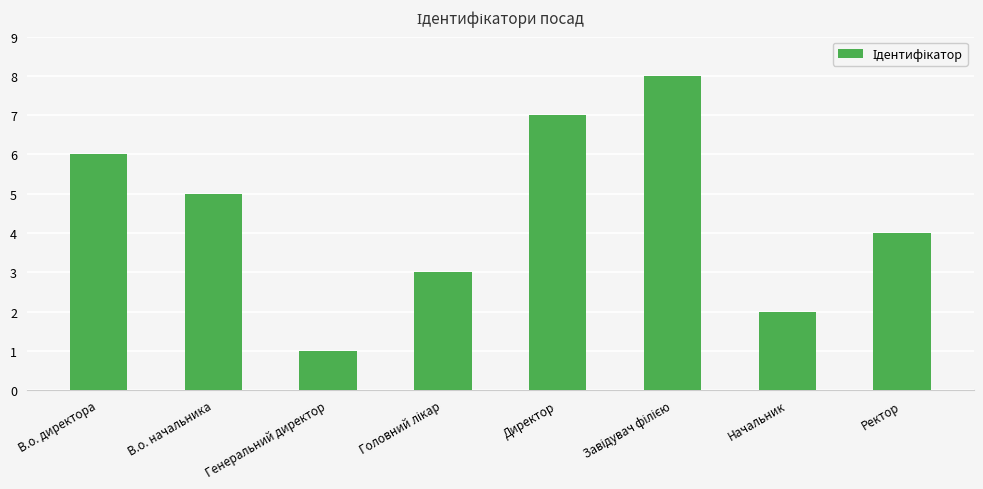

What is the change in value from В.о. директора to Генеральний директор?

-5